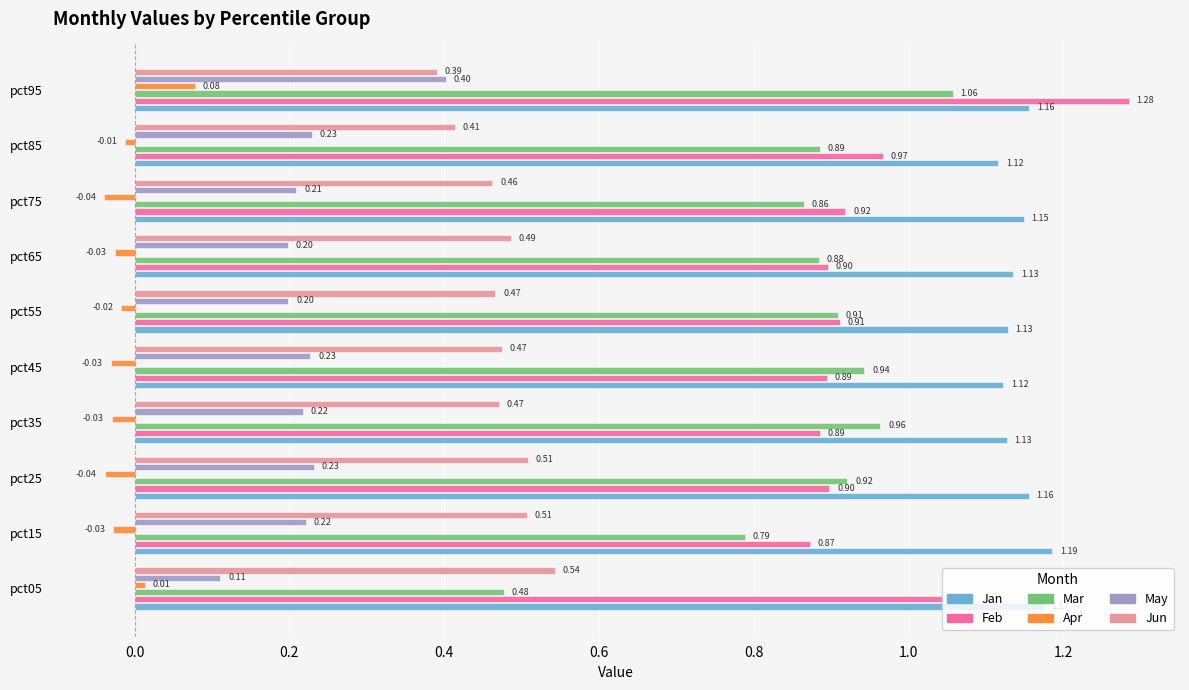

Which series has the largest total across all categories?

Jan